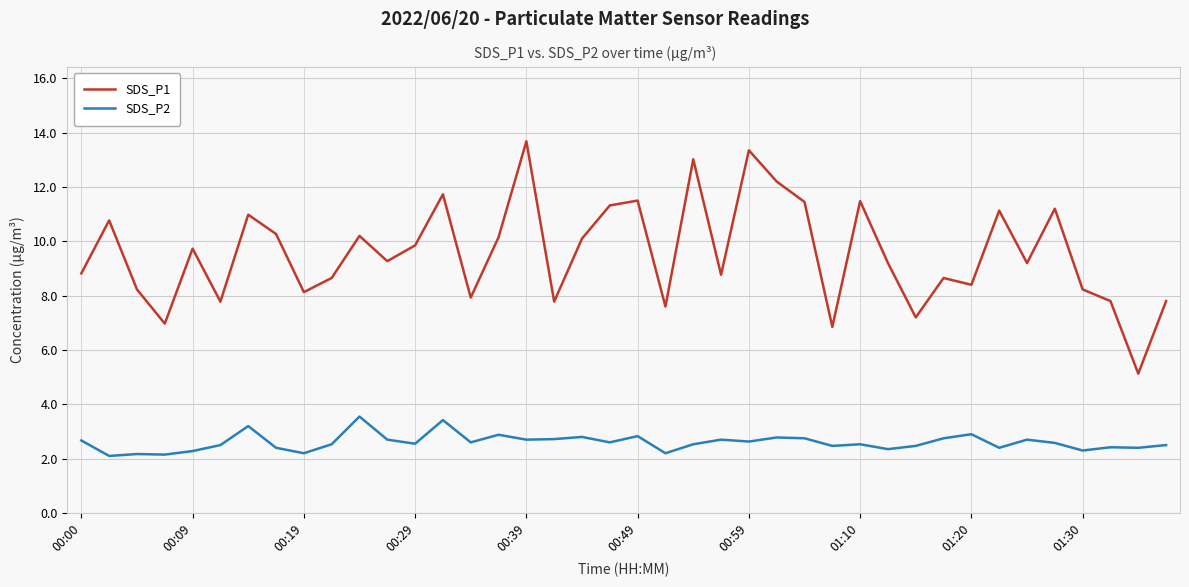

What is the maximum value for SDS_P1?

13.7